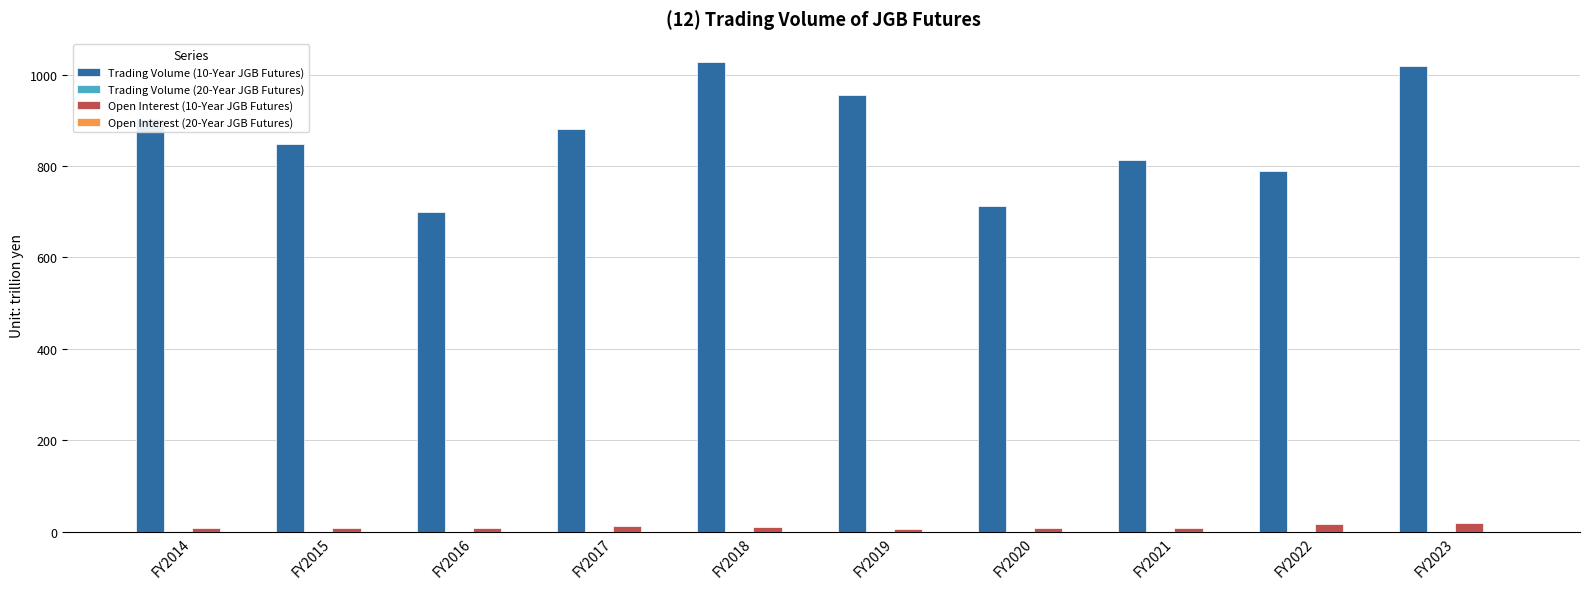

Between FY2016 and FY2017, which series saw the biggest shift?

Trading Volume (10-Year JGB Futures)